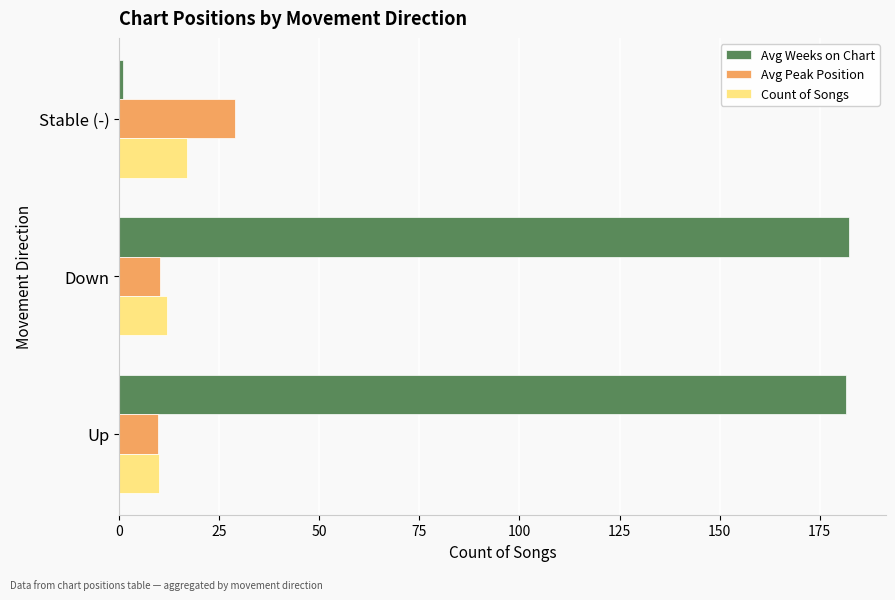

Which series has the largest total across all categories?

Avg Weeks on Chart